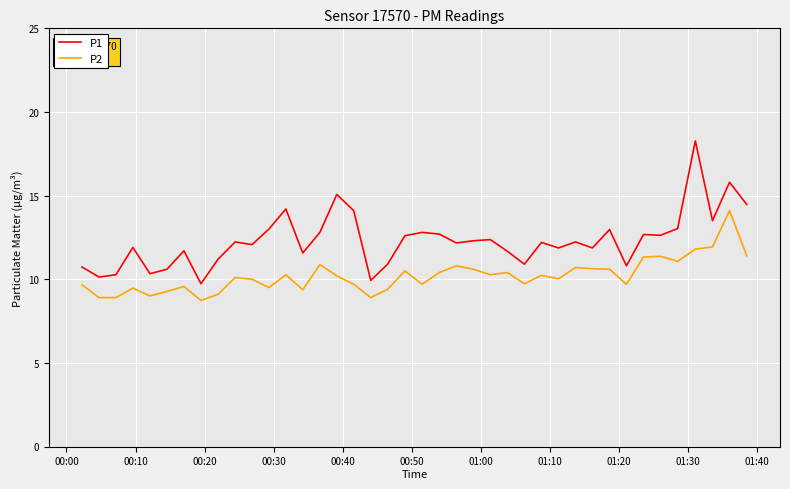

What is the lowest value of the P2 series?

8.7